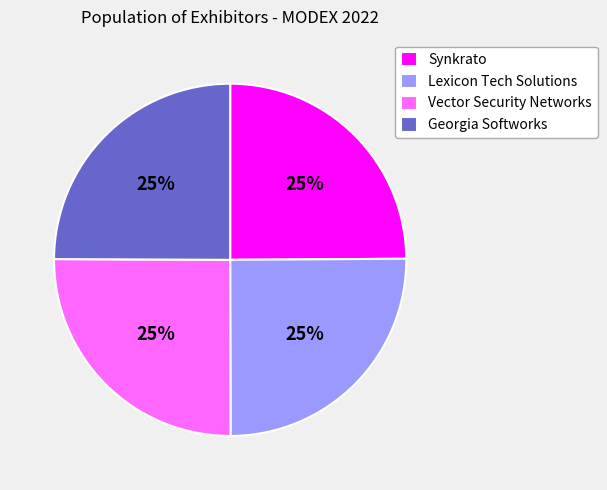

Approximately how many times larger is the value at Synkrato compared to Vector Security Networks?

1.0